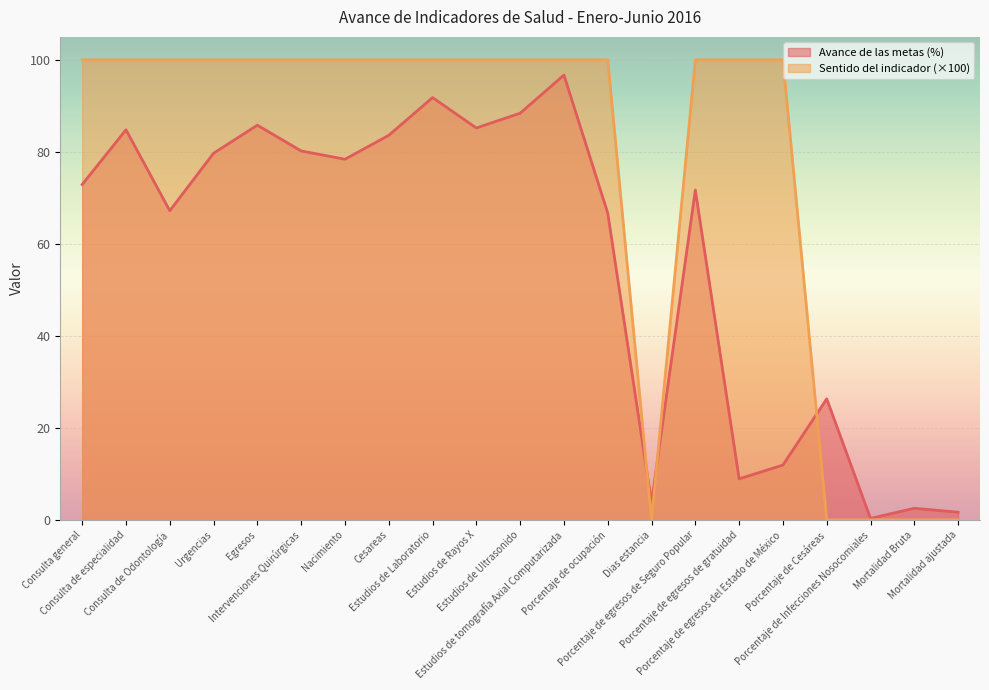

True or false: Sentido del indicador has more than 2 interior local peaks.

False